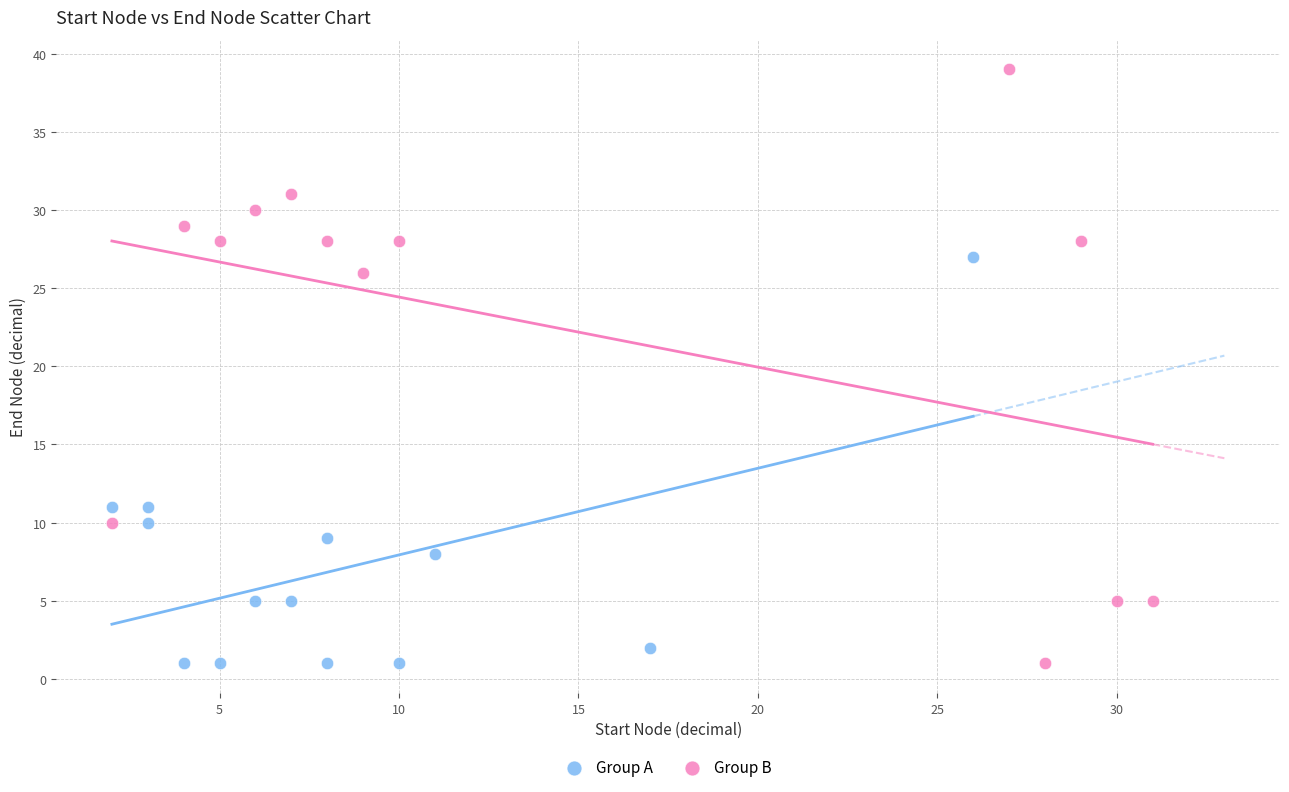

Which series contains the highest Y value?

Group B